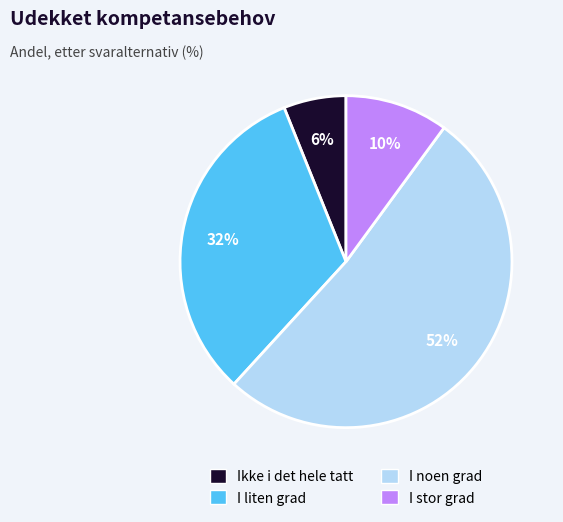

To the nearest percent, what is the average slice percentage?

25%